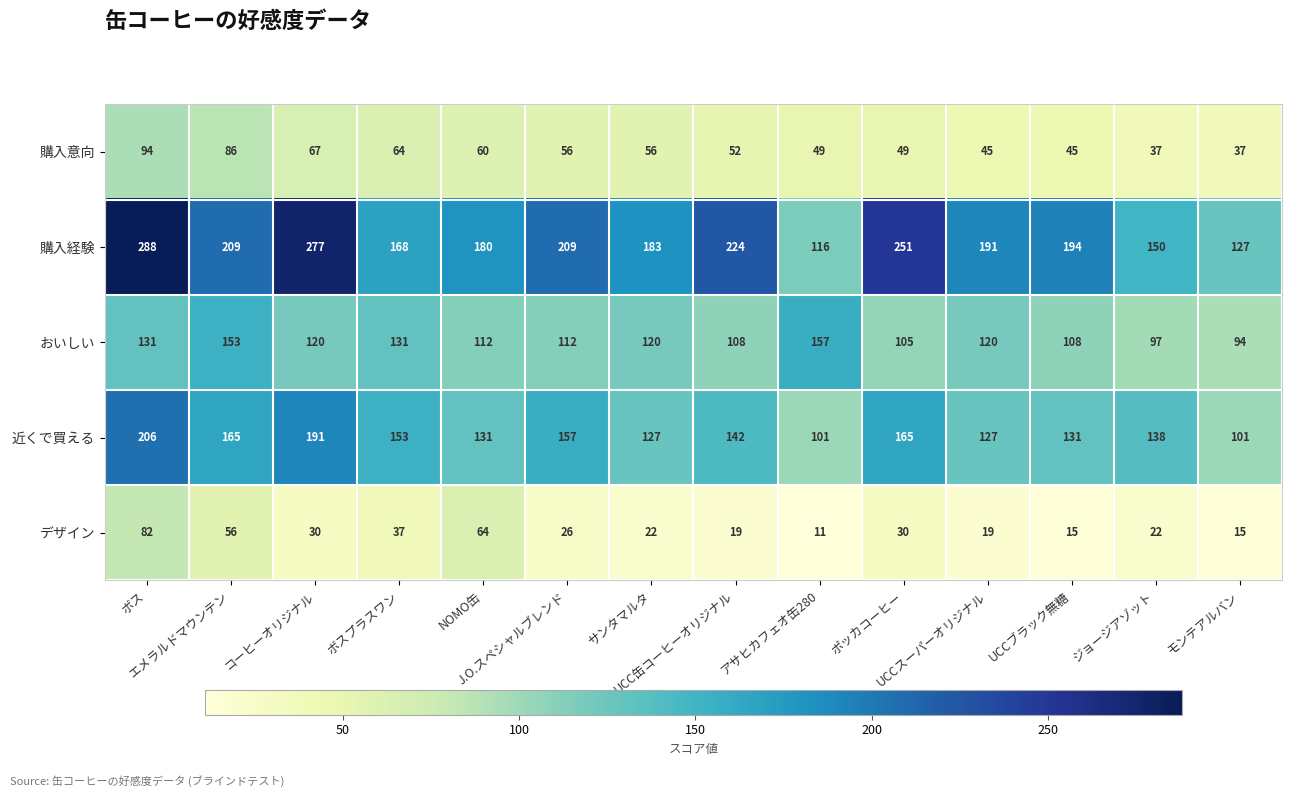

Rank the series at UCC缶コーヒーオリジナル from lowest to highest value.

デザイン, 購入意向, おいしい, 近くで買える, 購入経験